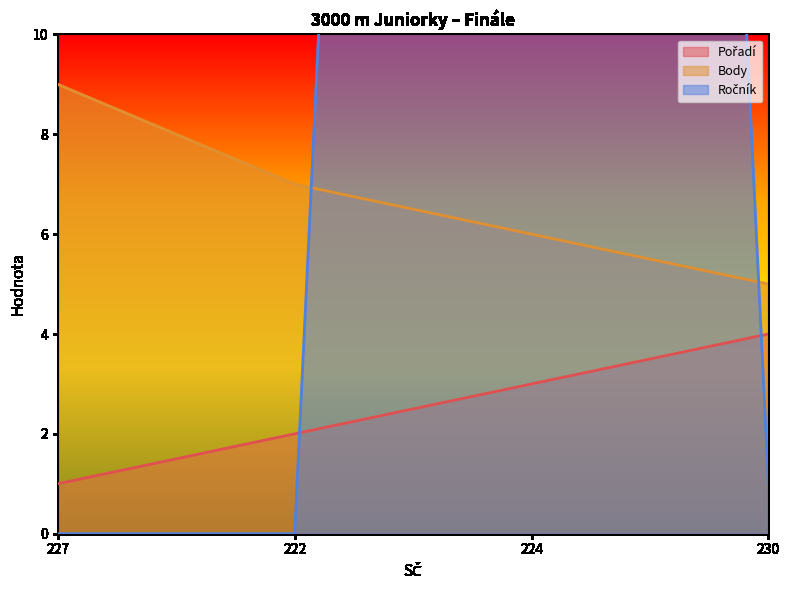

Reading left to right, list all the values displayed in this chart.

Pořadí: 1	2	3	4
Body: 9	7	6	5
Ročník: 0	0	99	1